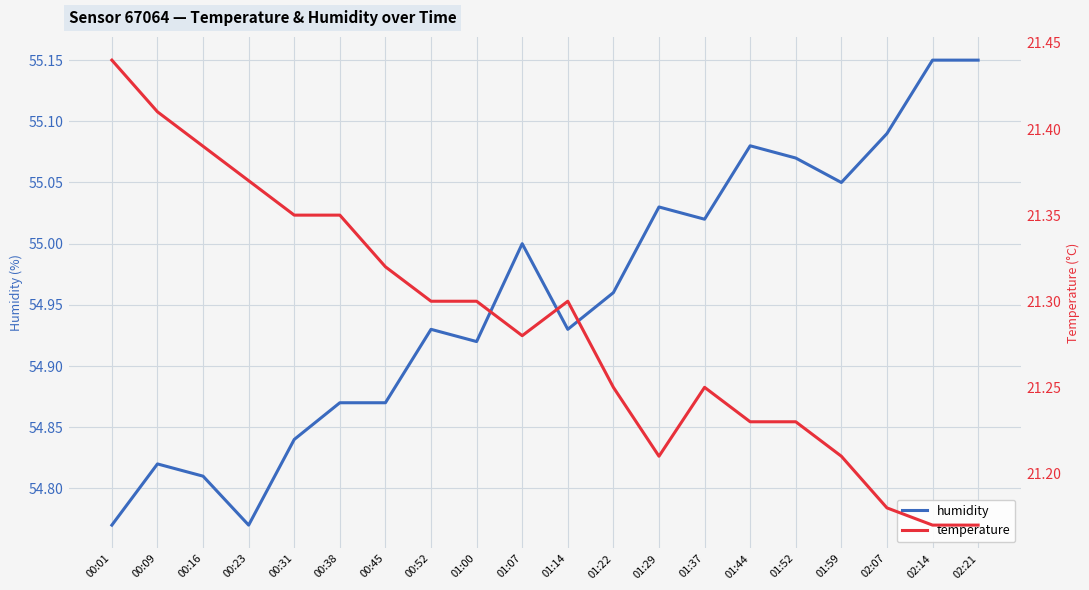

What is the sum of the humidity values at 00:16 and 00:52?

109.7